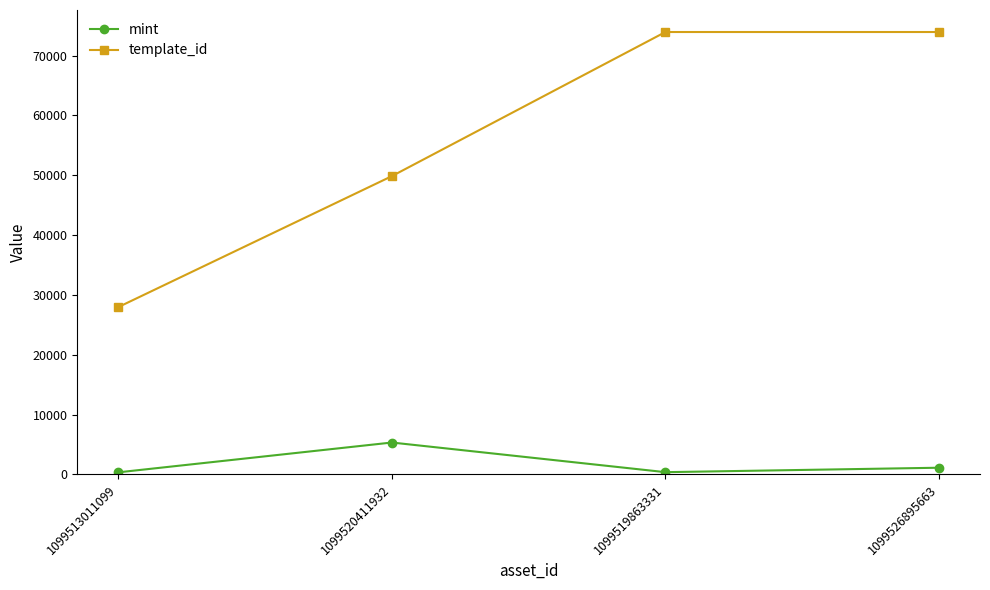

How many template_id values are between 49849 and 73931?

3